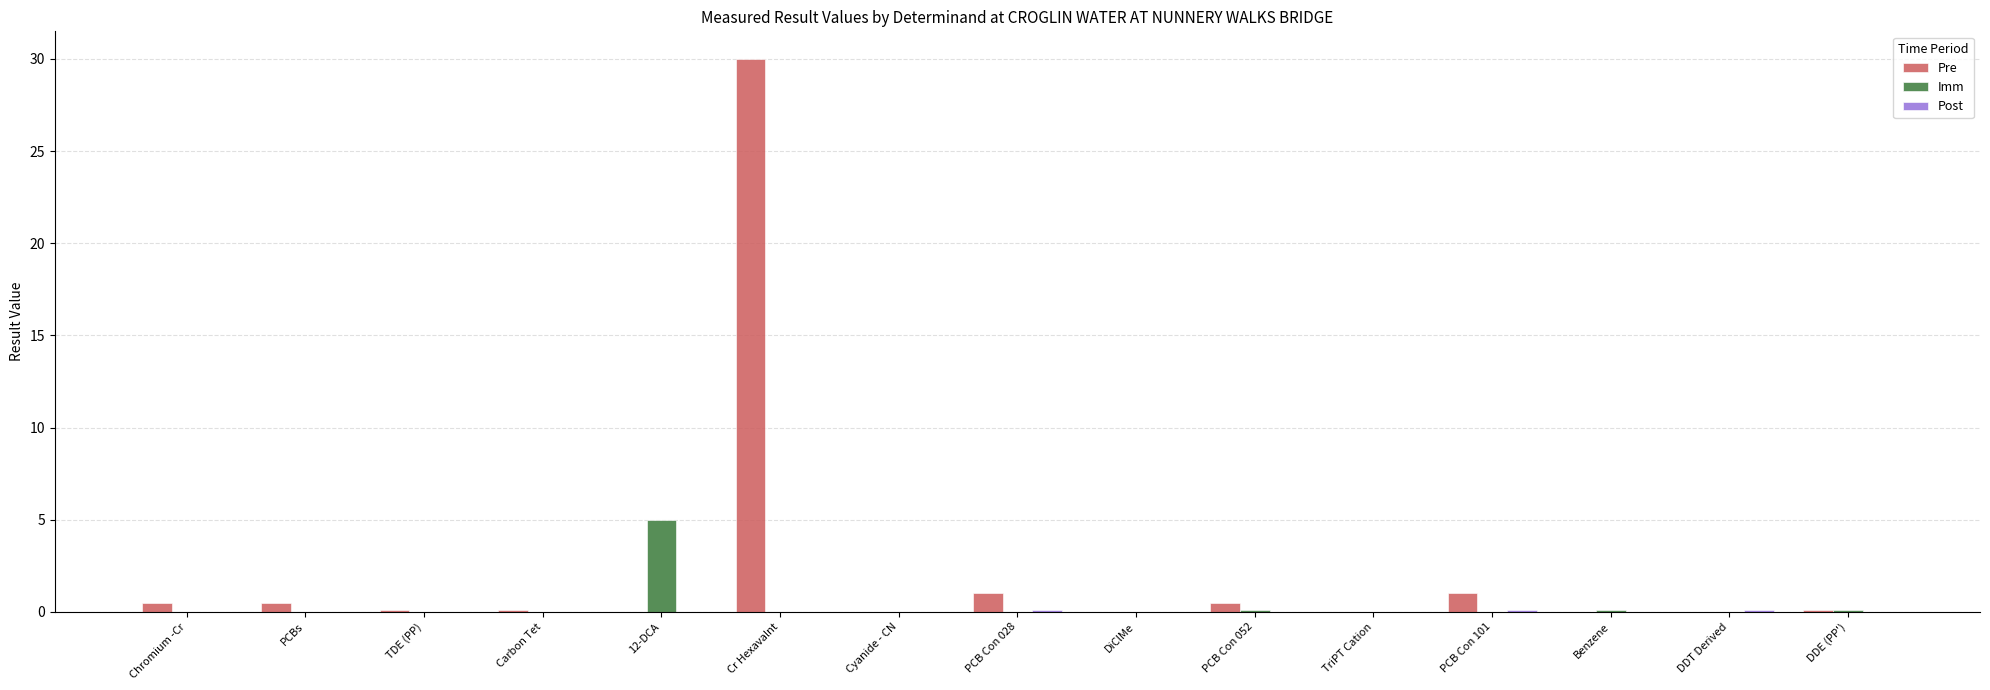

At which category is the sum across all series the highest?

Cr Hexavalnt